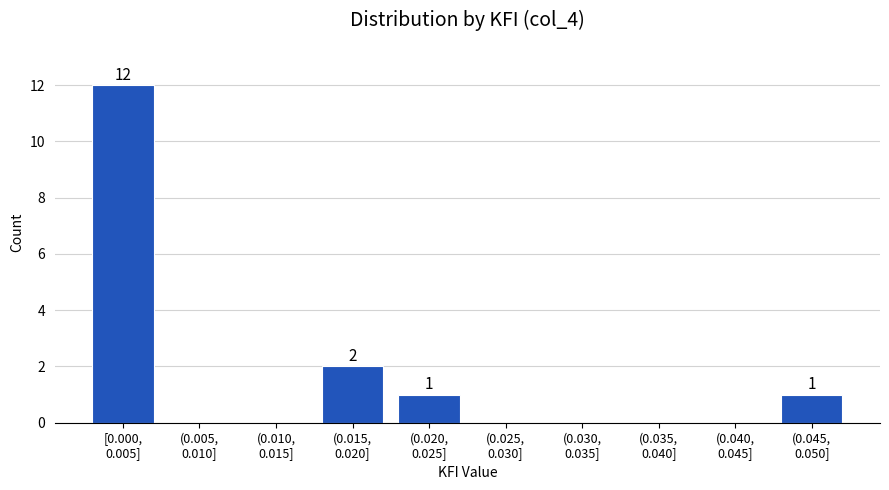

What is the maximum value shown in the chart?

12